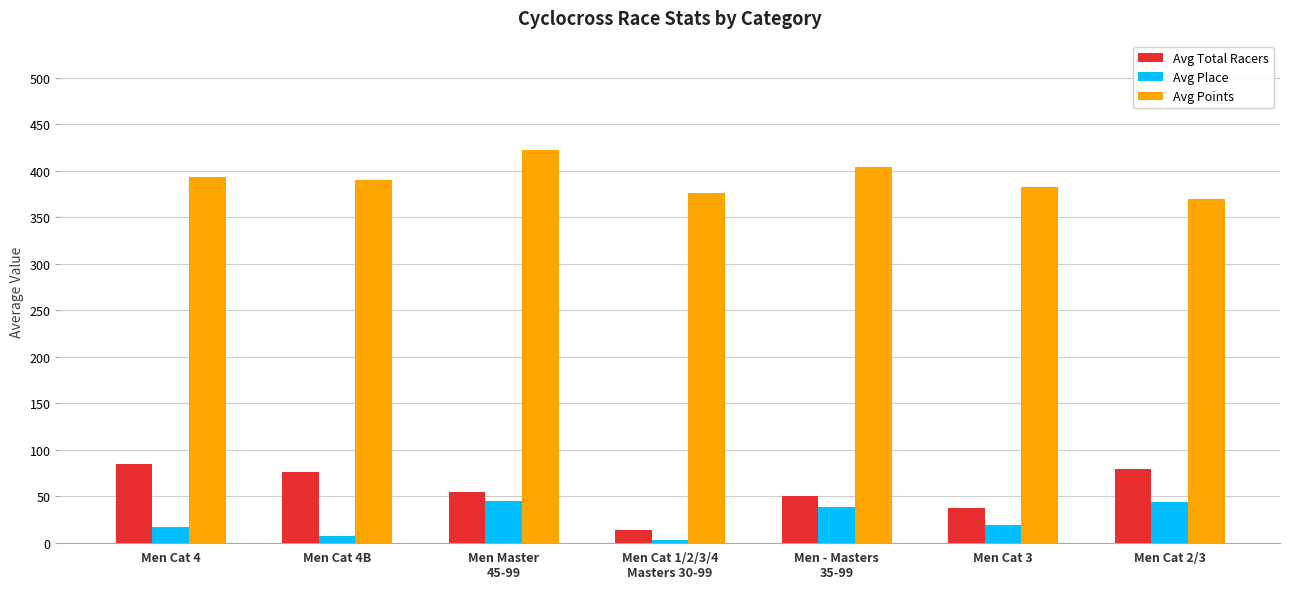

What is the maximum value shown in the chart?

422.6